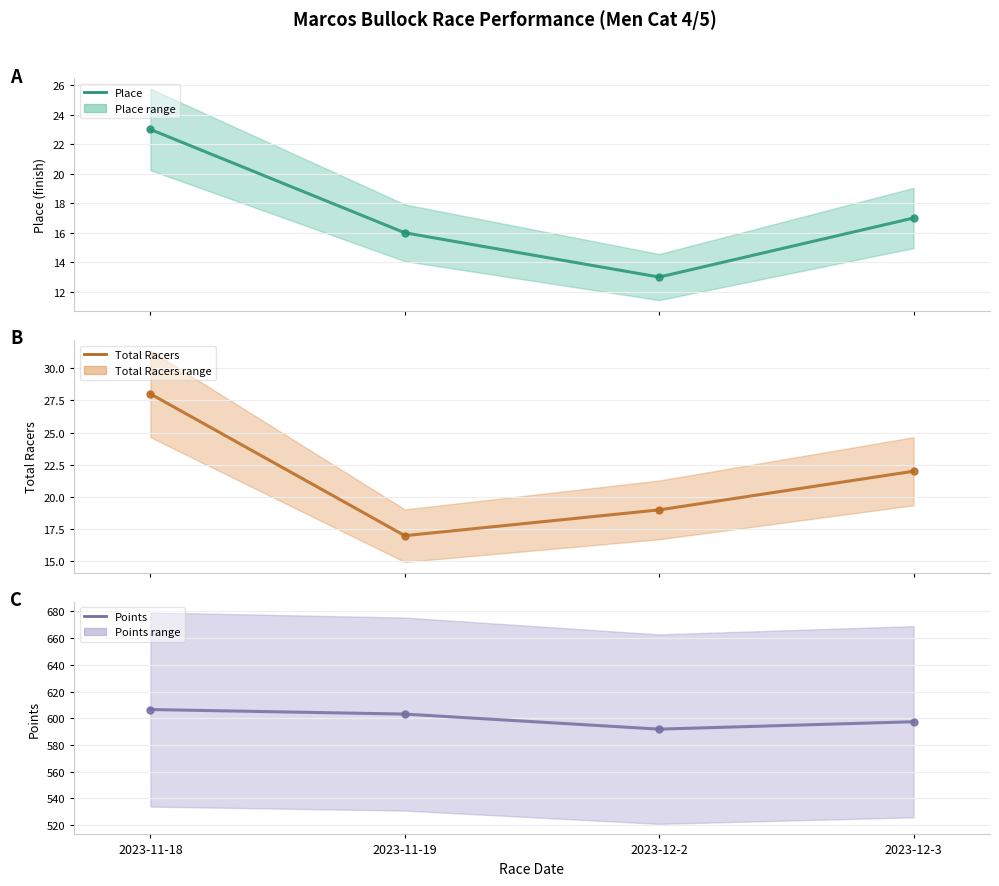

Which series has the largest range (max minus min)?

Points